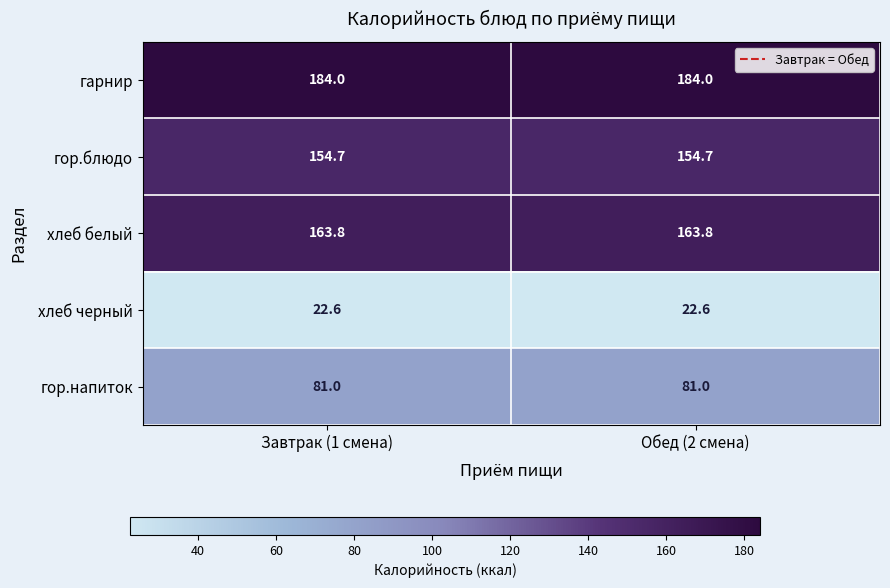

What is the minimum value shown in the chart?

22.6